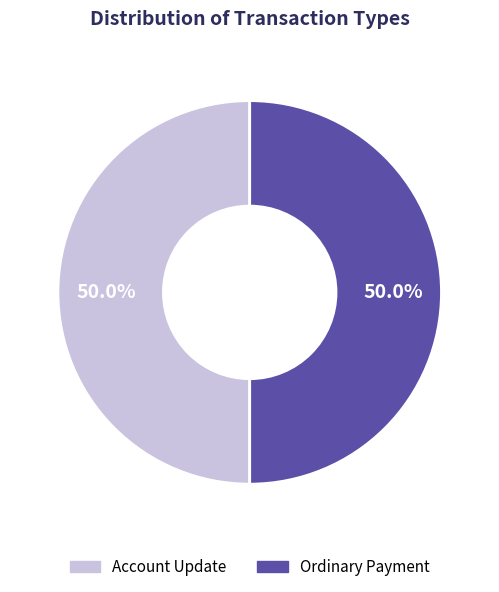

How many segments does this pie chart have?

2